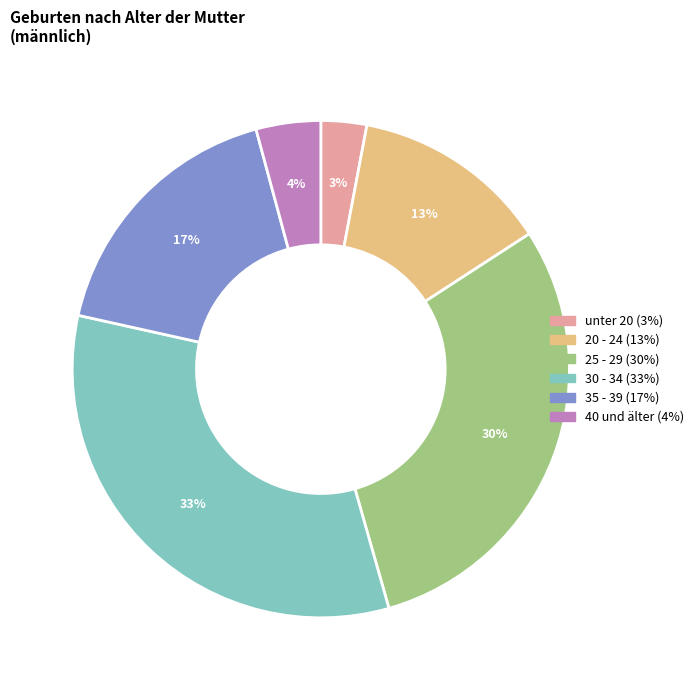

To the nearest percent, what is the average slice percentage?

17%